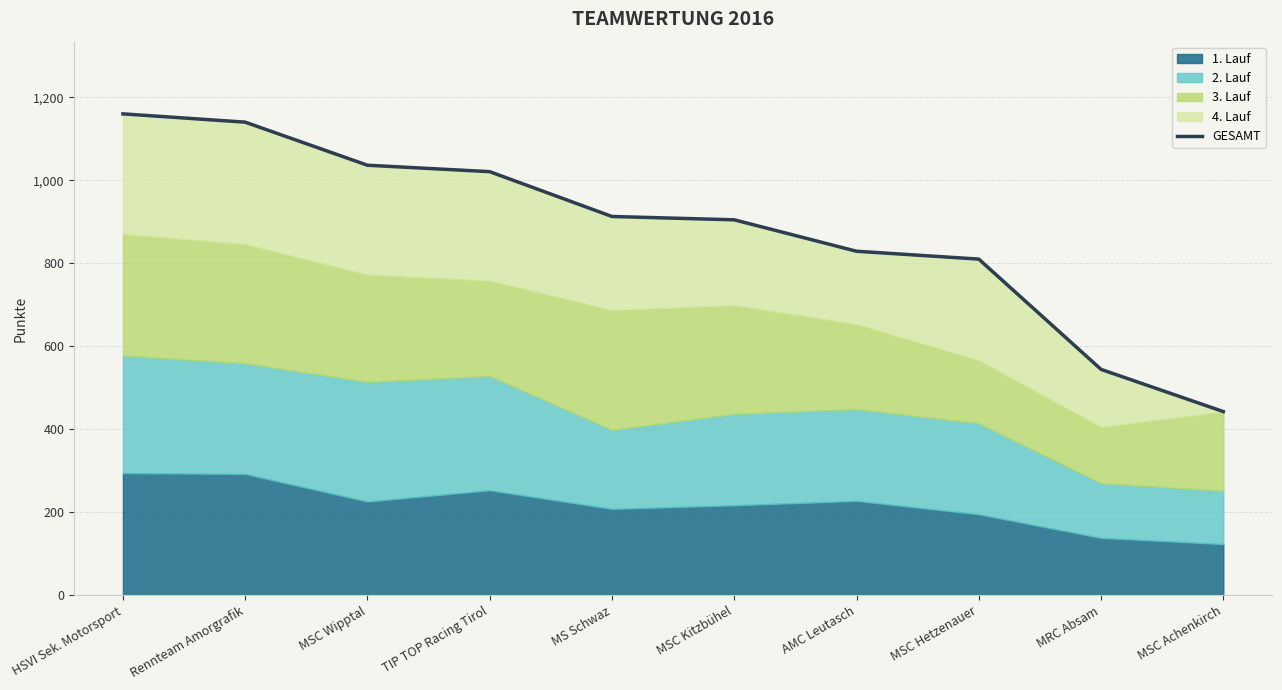

Reading left to right, extract all data points from this chart.

1159.8	1139.8	1036.0	1020.5	912.5	904.5	828.7	809.8	544.0	442.4